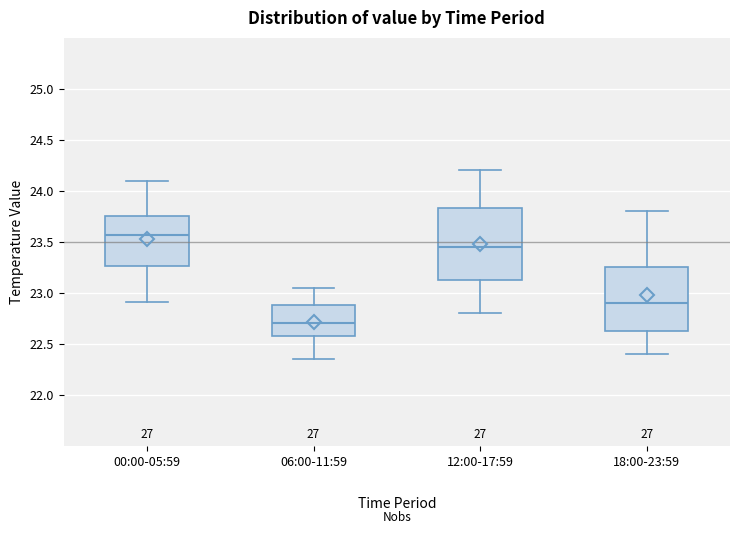

Which box has the lowest median line?

06:00-11:59